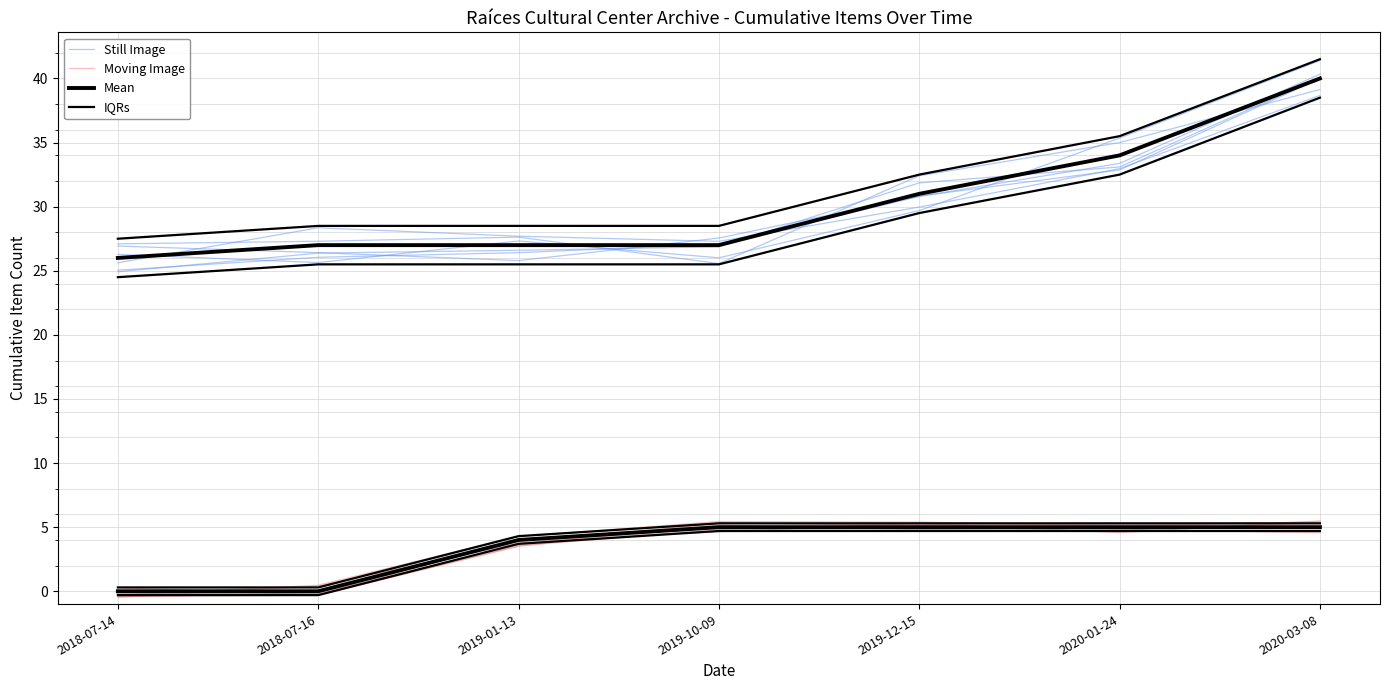

Where is Still Image nearest to the value 32?

2020-01-24